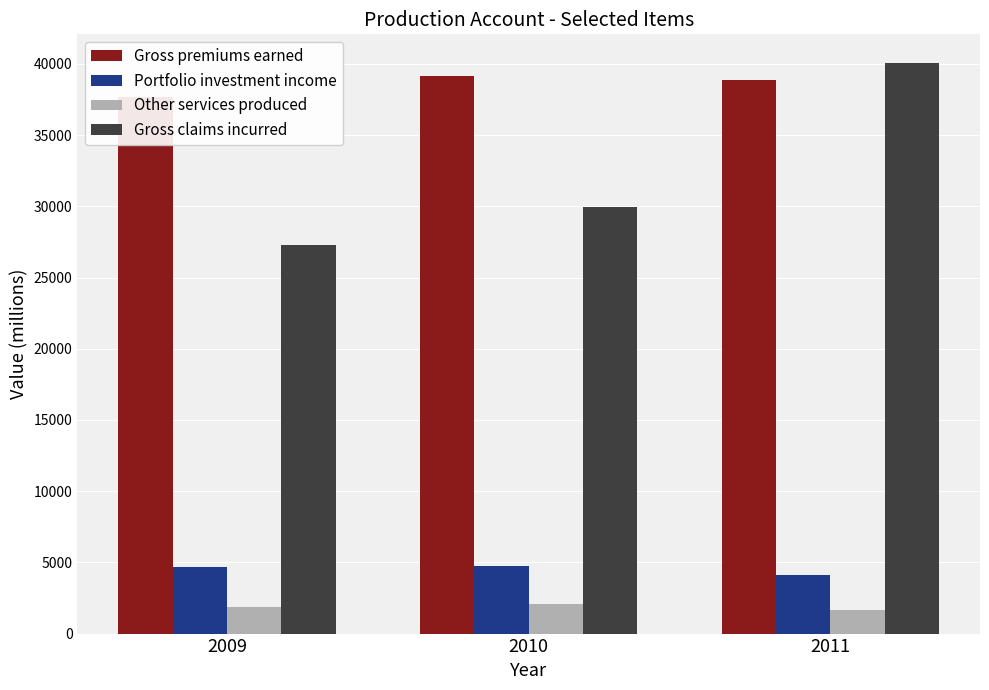

Which series has the largest range (max minus min)?

Gross claims incurred